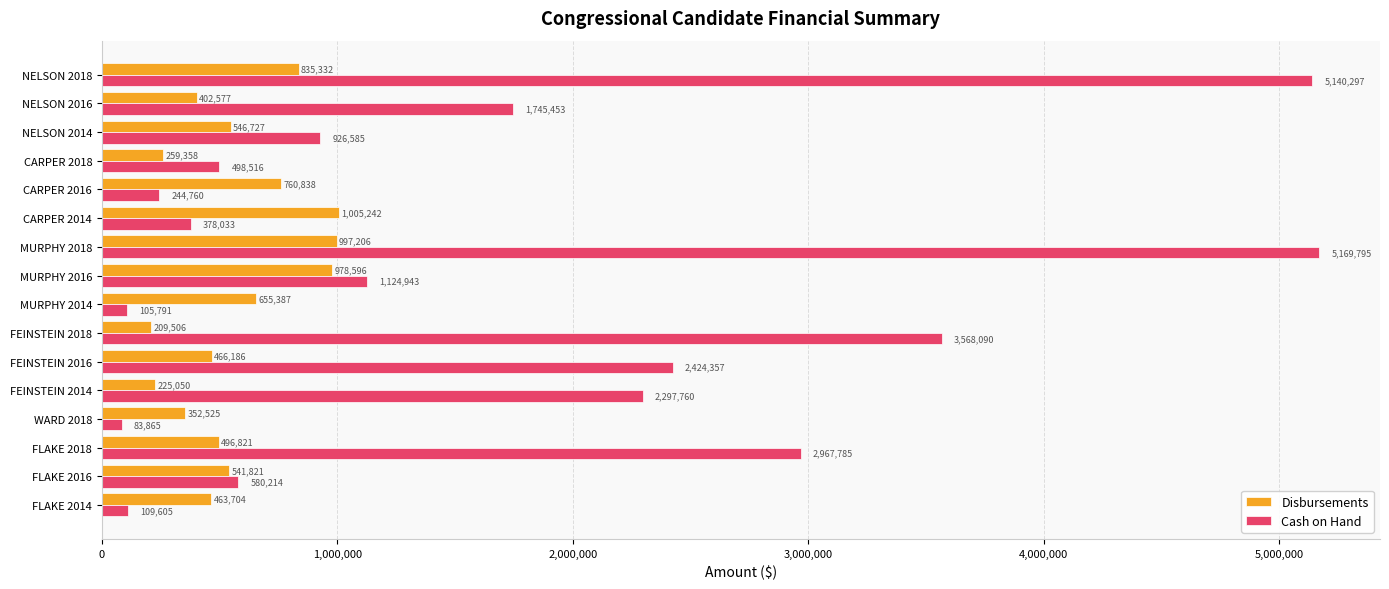

Is it true that Cash on Hand equals 2967785 at FLAKE 2018?

True